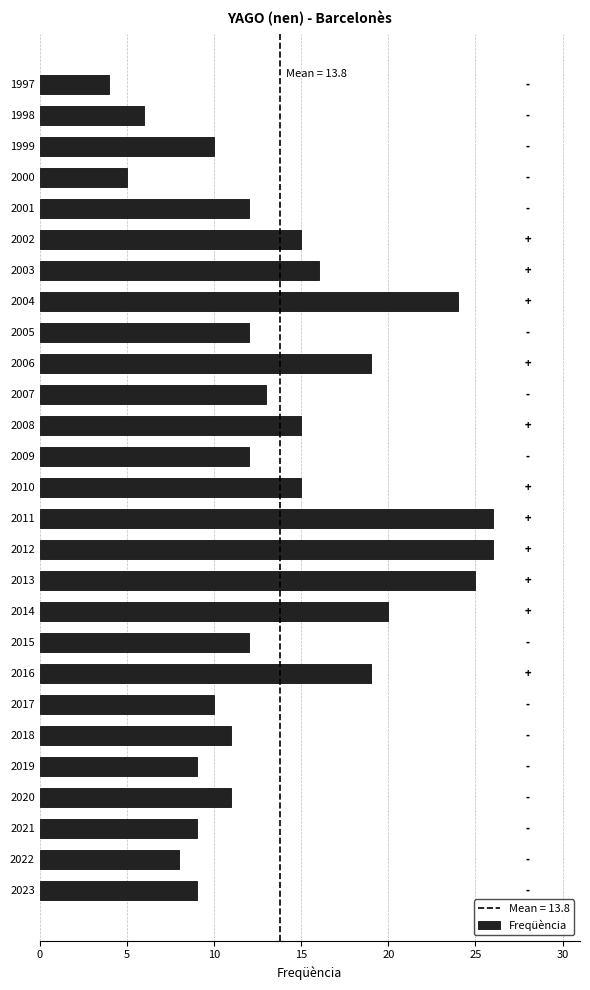

True or false: the data shows 8 at 2022.

True